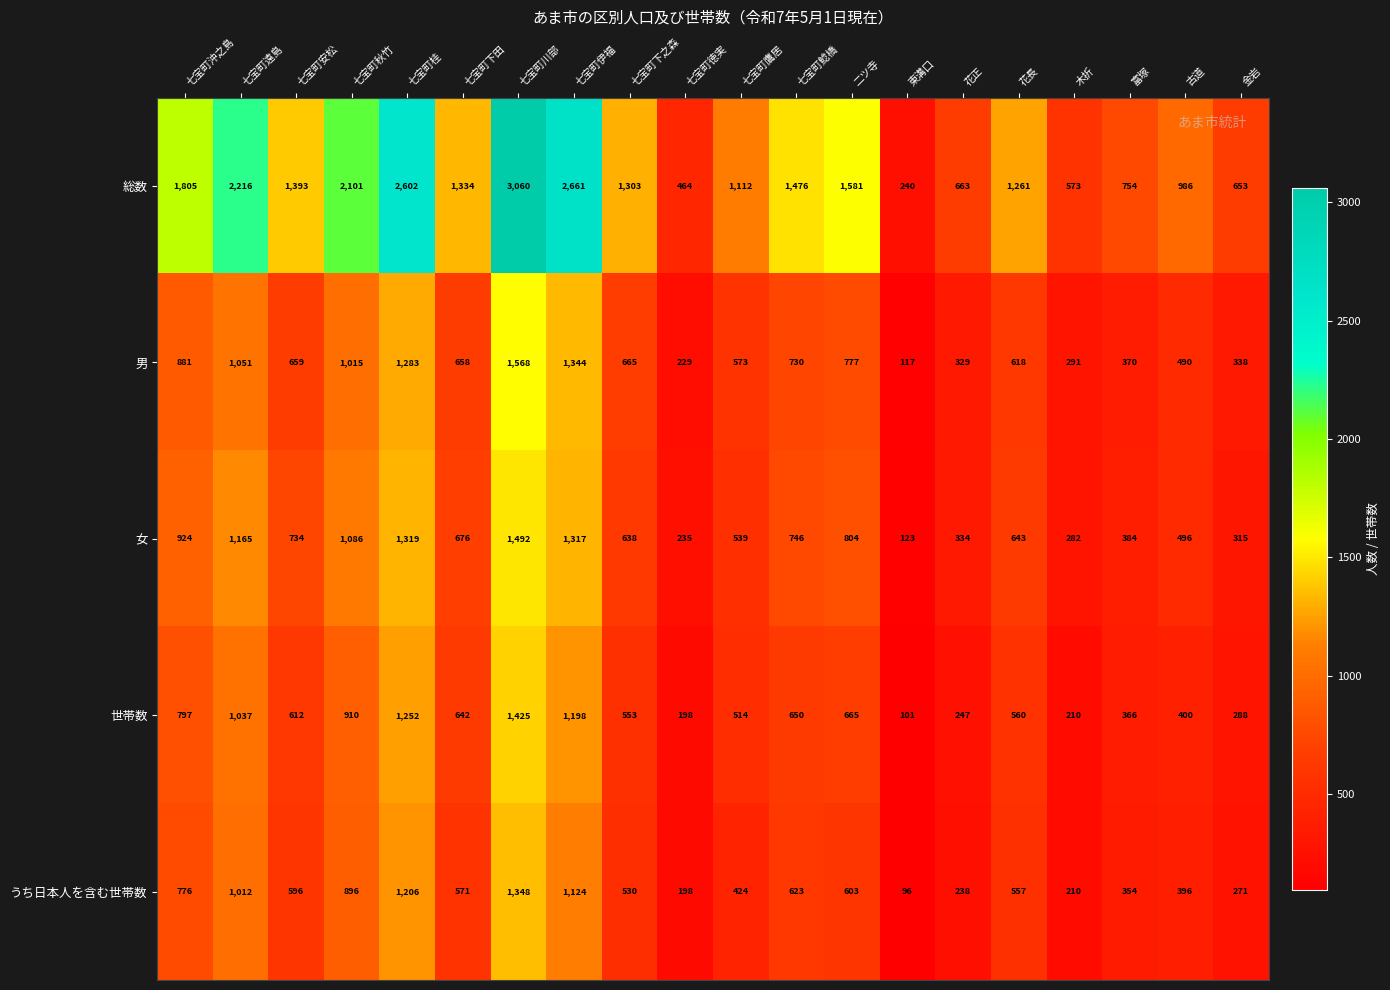

What is the difference between the 男 values at 七宝町桂 and 七宝町秋竹?

268